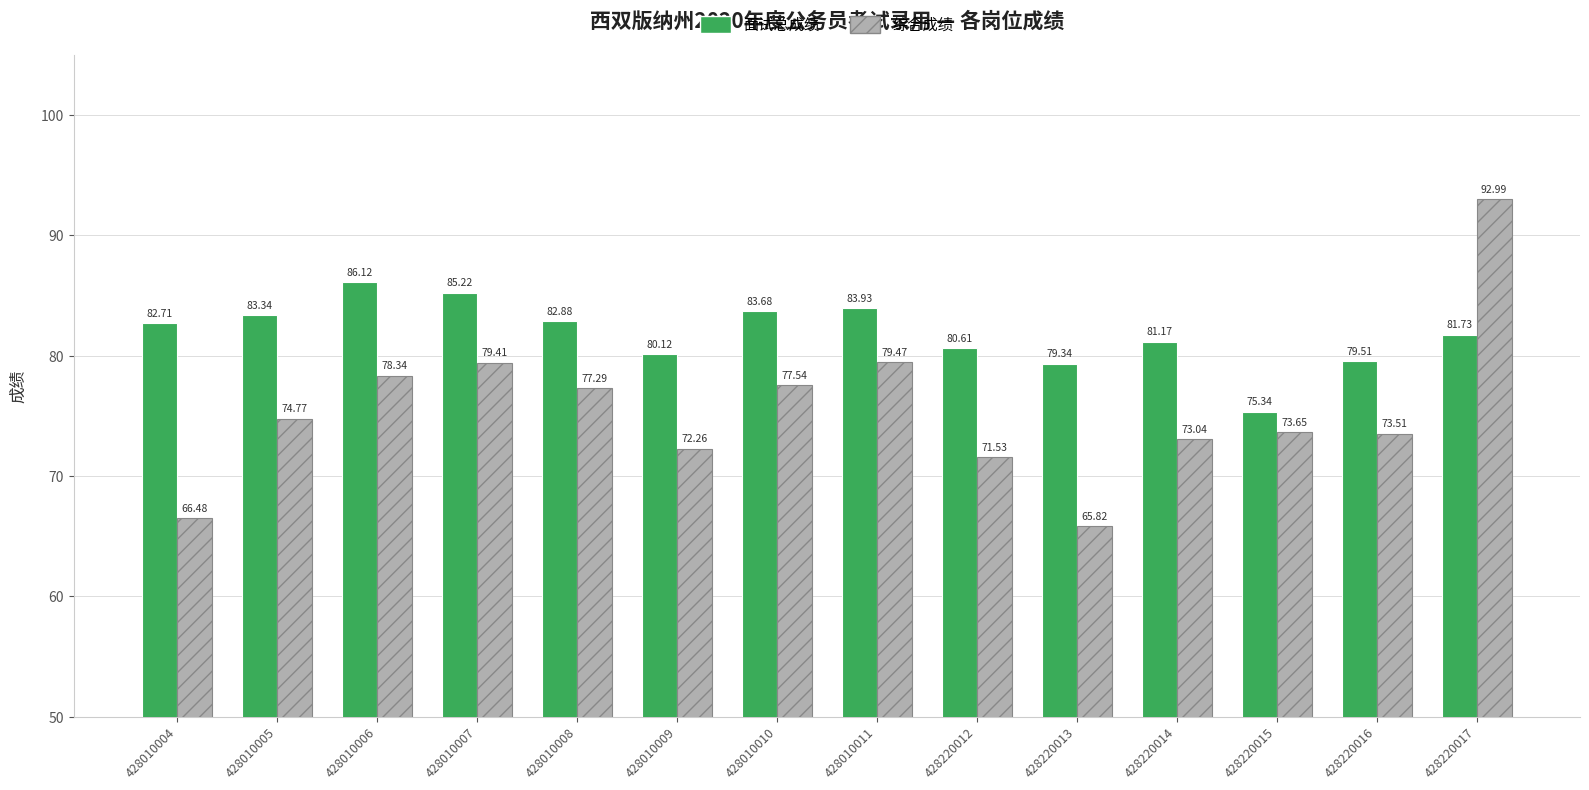

What is the spread (max minus min) of values at 428010004?

16.2